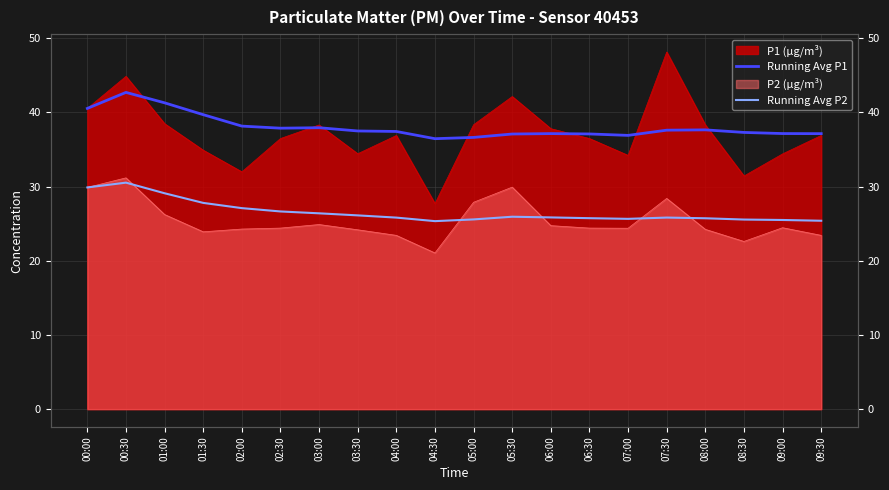

The Running Avg P2 series shows 43.2 at 00:30. True or false?

False